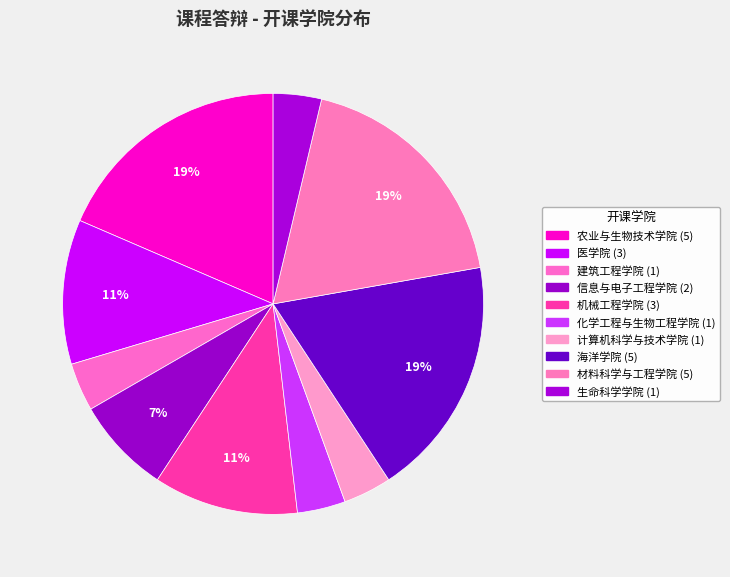

What portion of the pie excludes 化学工程与生物工程学院?

96.3%